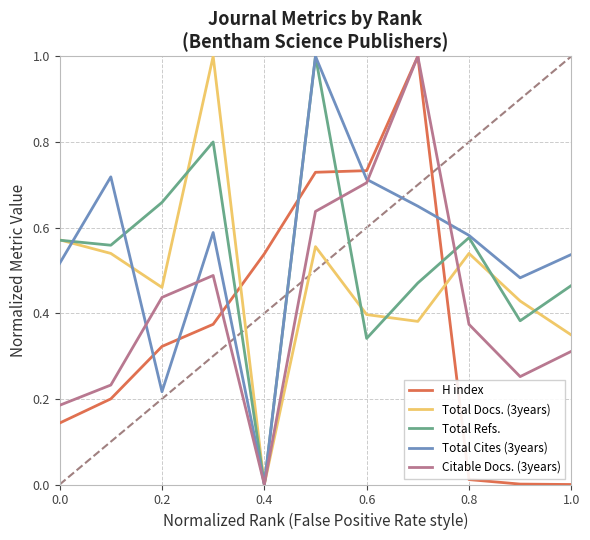

True or false: Total Docs. (3years) and H index cross at least once.

True